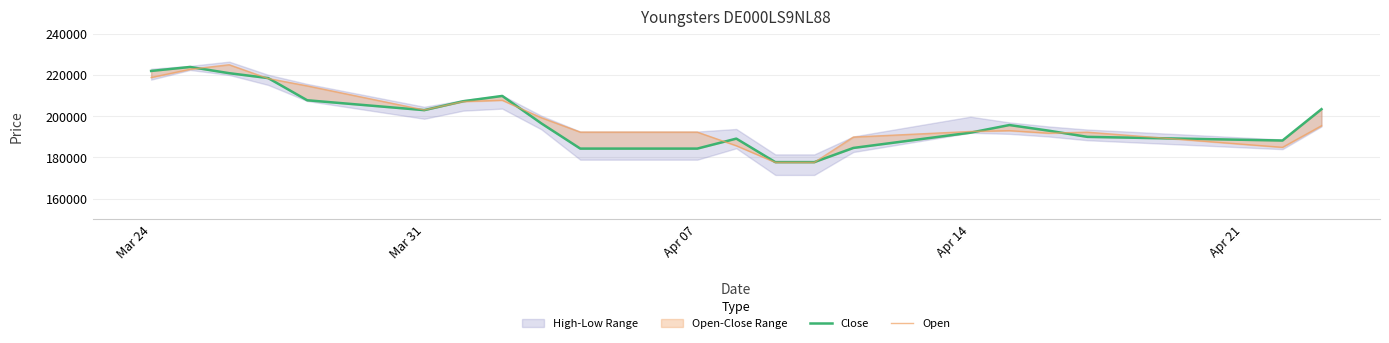

At how many categories does at least one series exceed 213375?

5